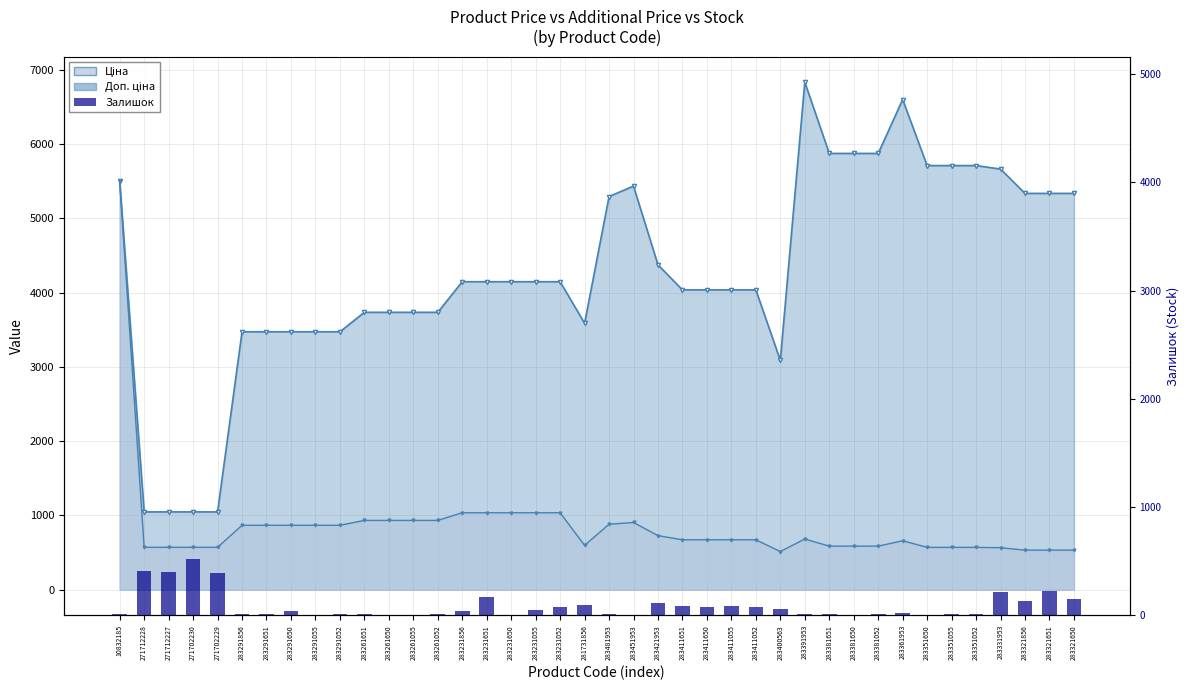

True or false: Ціна line has a value of 1036.5 at 283231651.

True